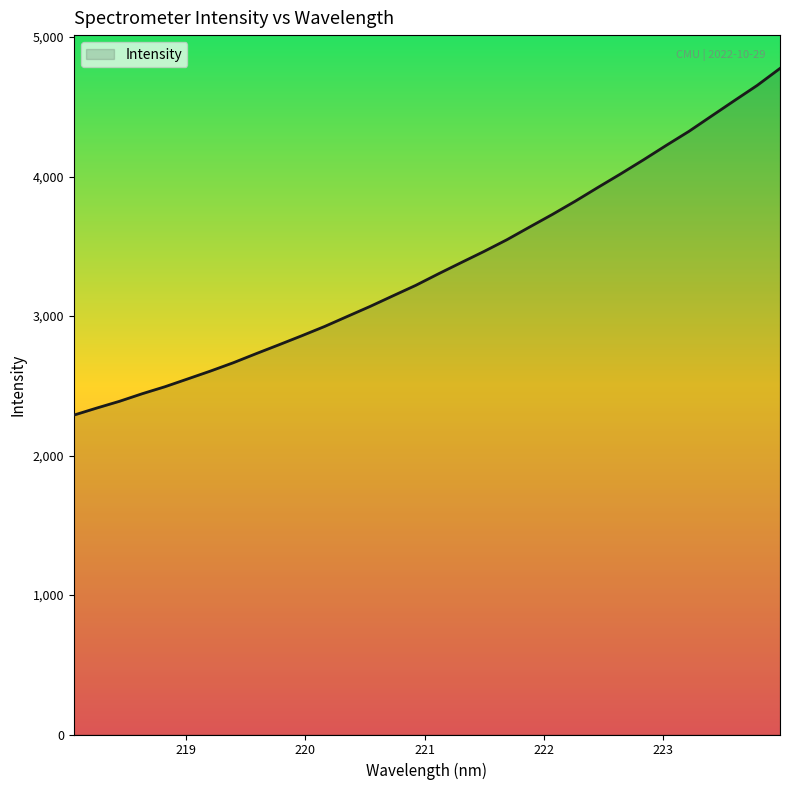

What is the maximum value shown in the chart?

4775.2